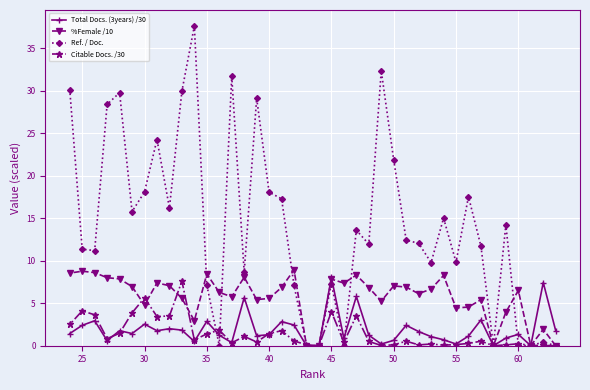

Which series has the largest total across all categories?

Ref. / Doc.